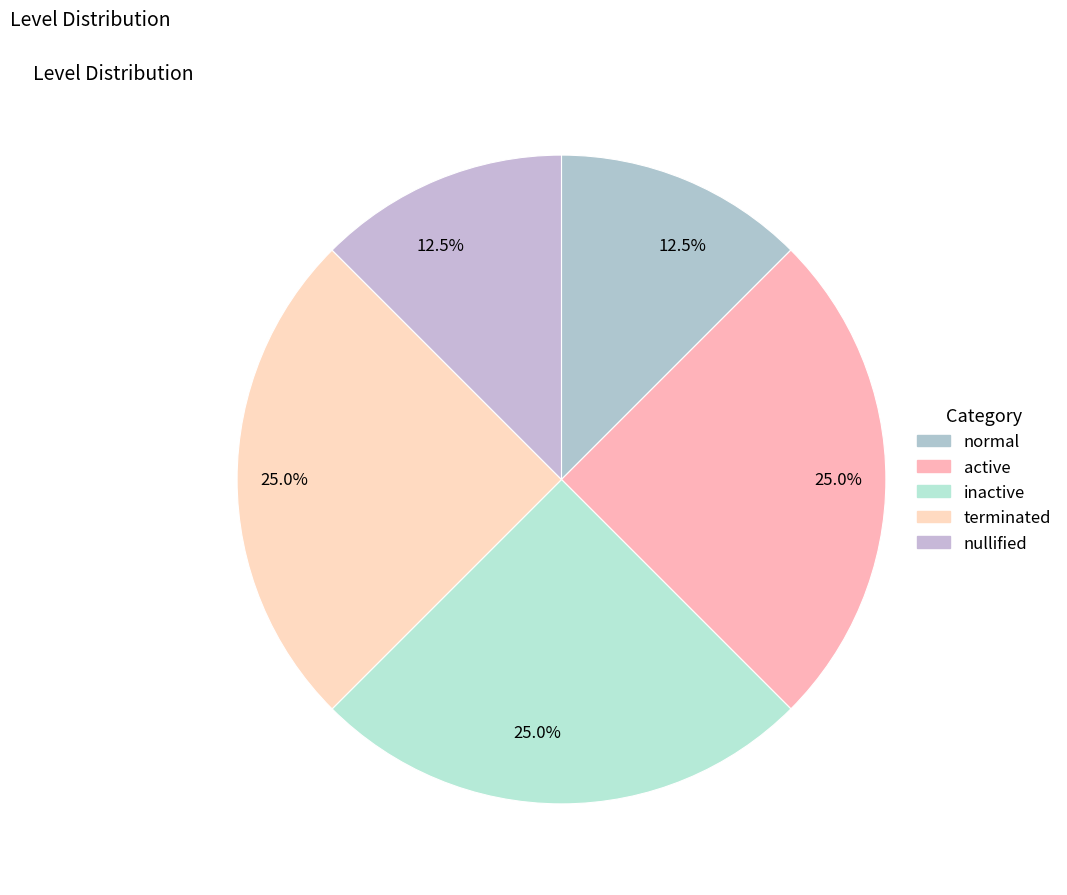

Which category has the smallest portion of the pie?

normal